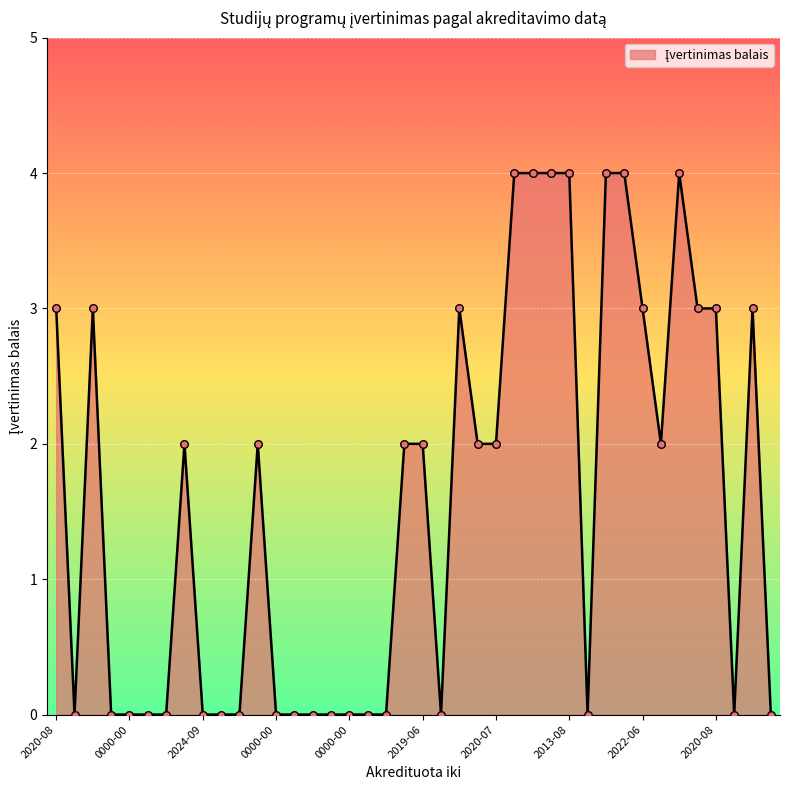

What is the greatest value displayed?

4